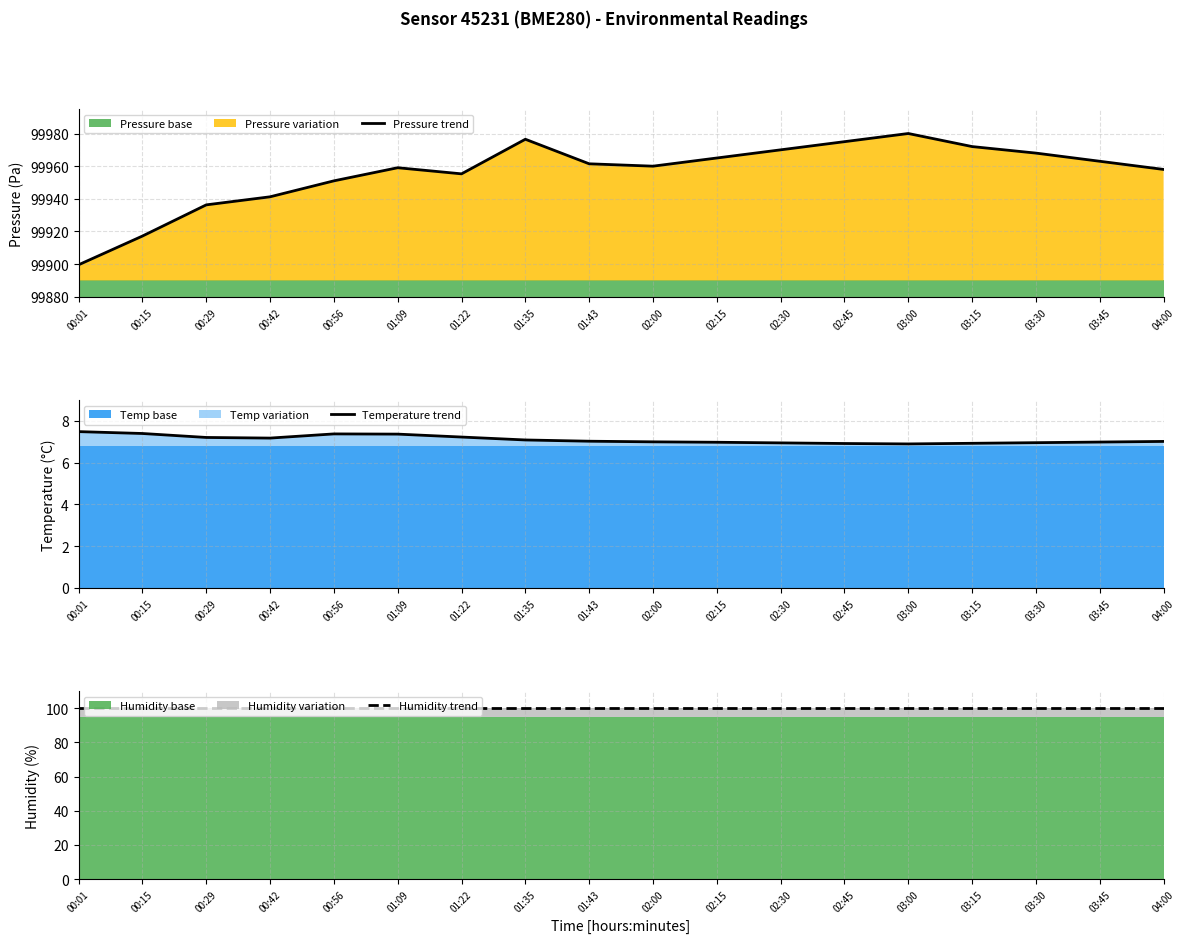

True or false: Pressure trend and Humidity trend cross at least once.

False